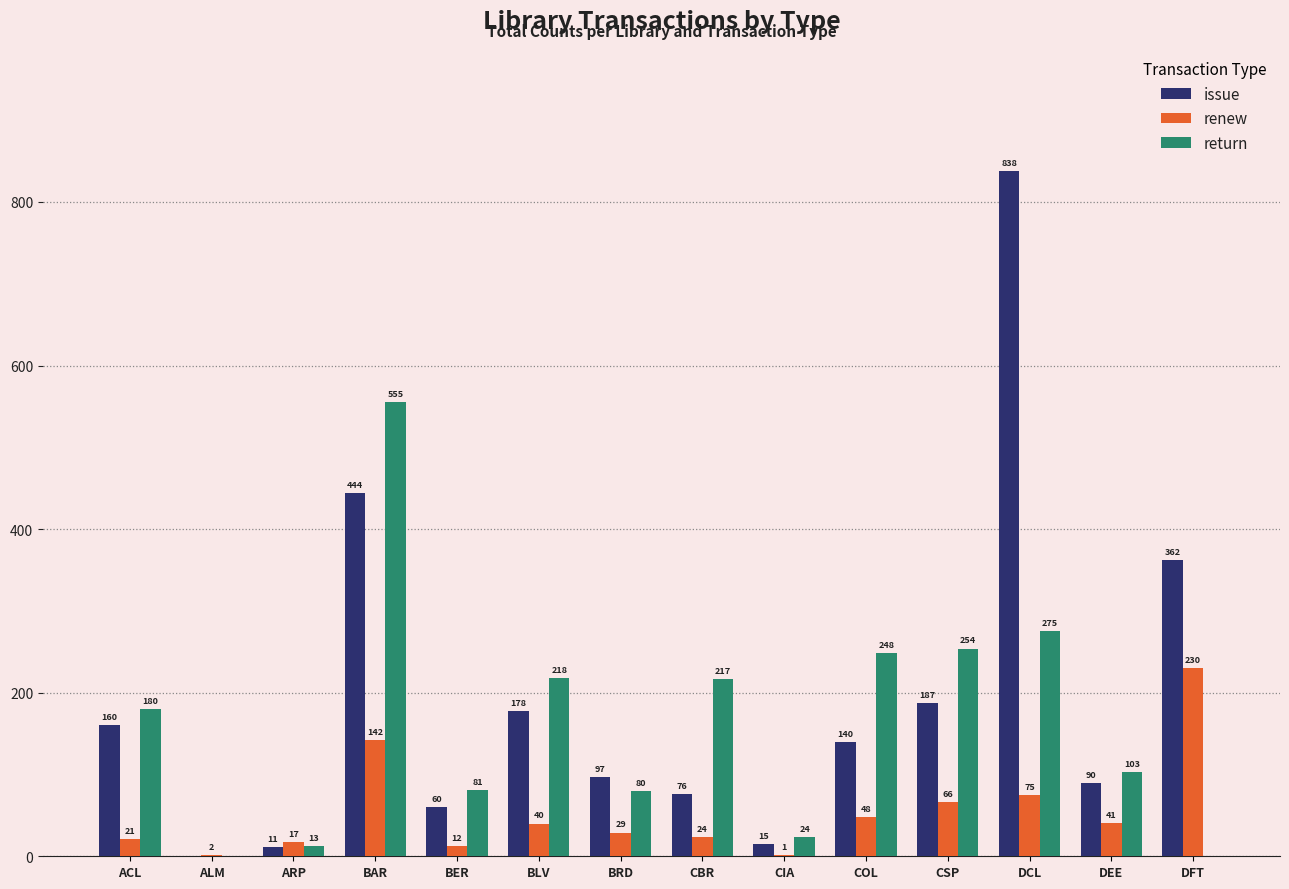

Which category has the highest value in the issue series?

DCL